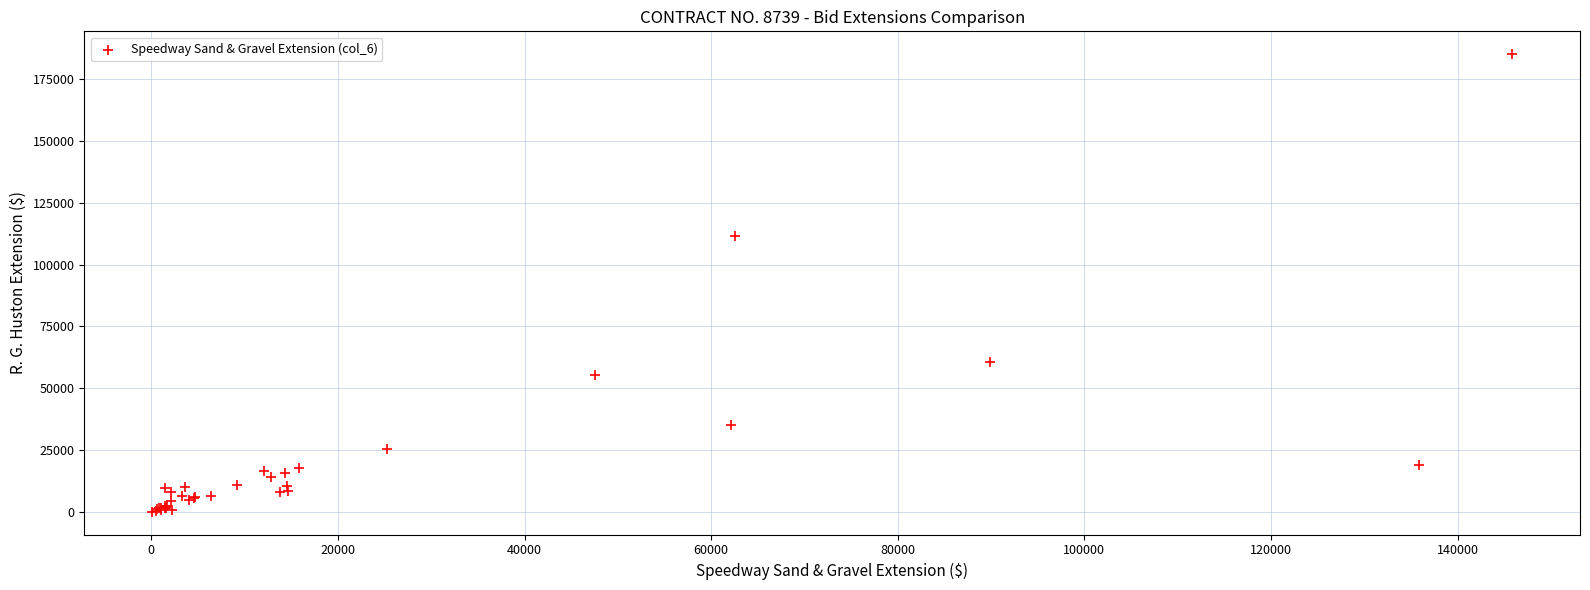

What Y value in the scatter plot is closest to 92620?

111400.0